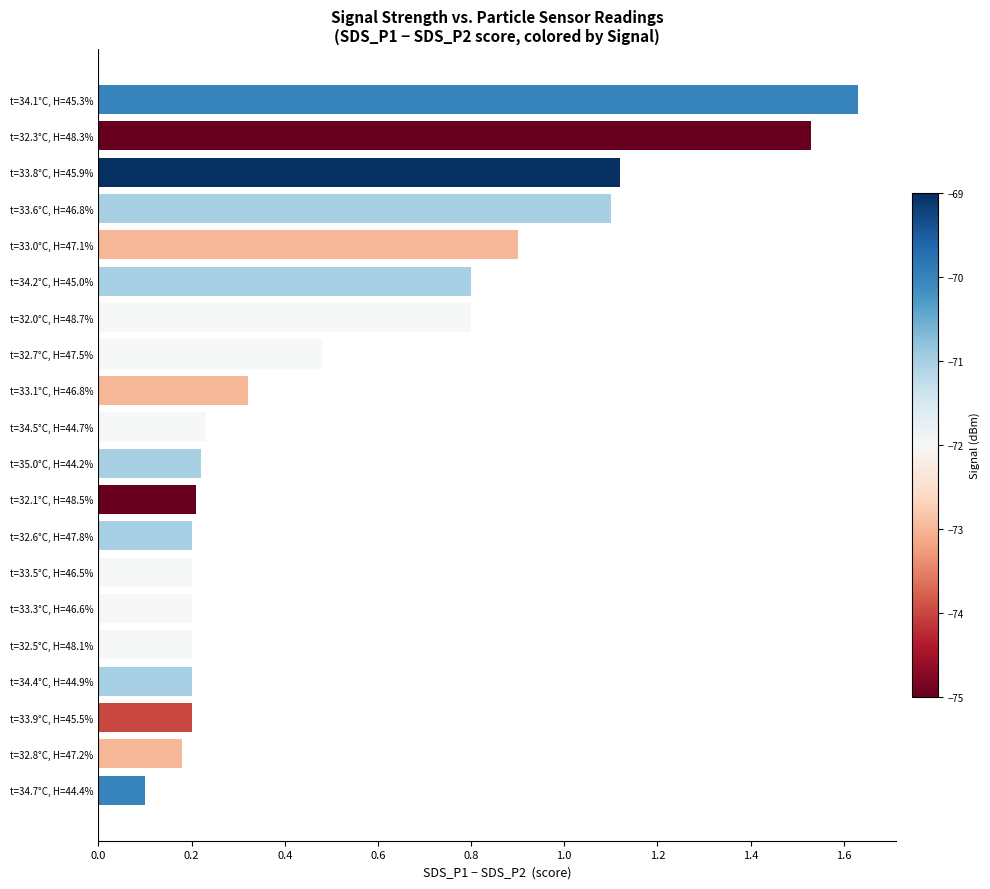

The chart shows a value of 0.9 at t=33.0°C, H=47.1%. True or false?

True